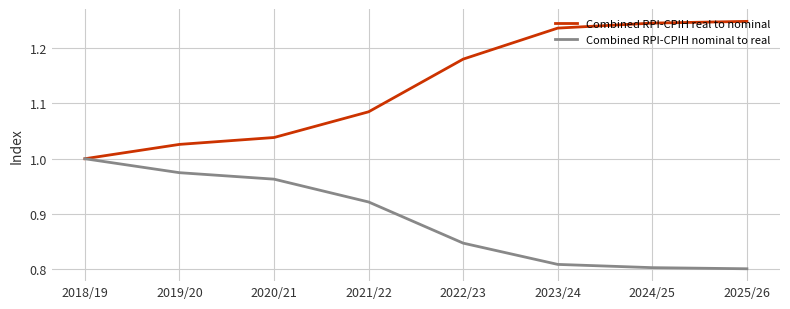

True or false: Combined RPI-CPIH nominal to real has a value of 1.0 at 2020/21.

True